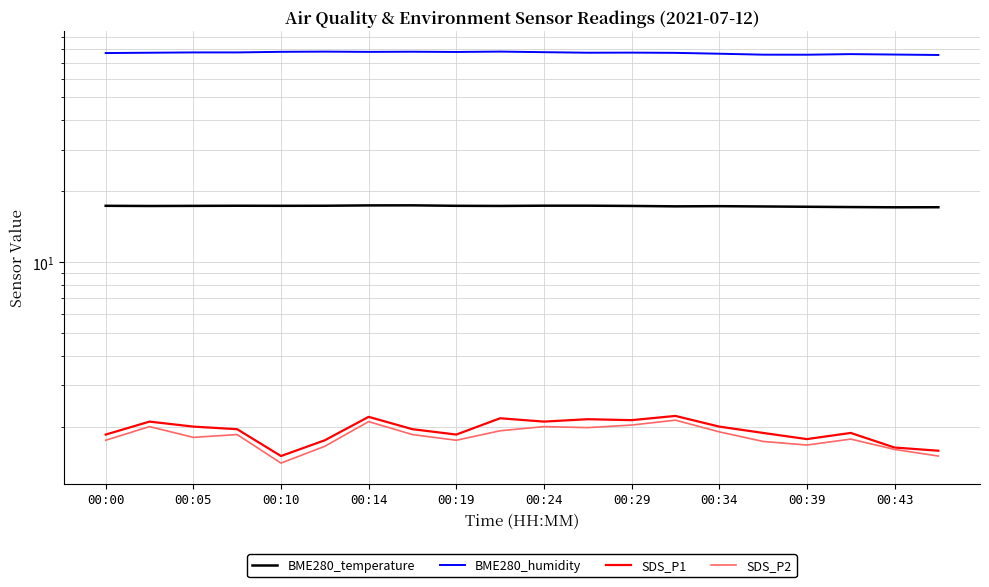

What is the sum of the BME280_temperature values at 18 and 11?

34.4